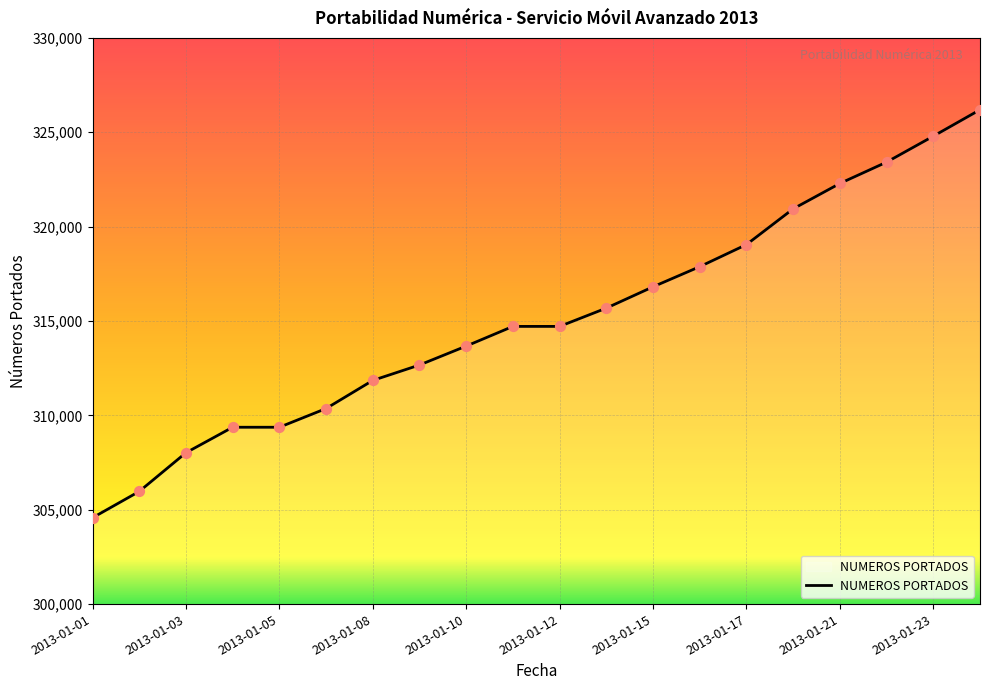

What is the greatest value displayed?

326192